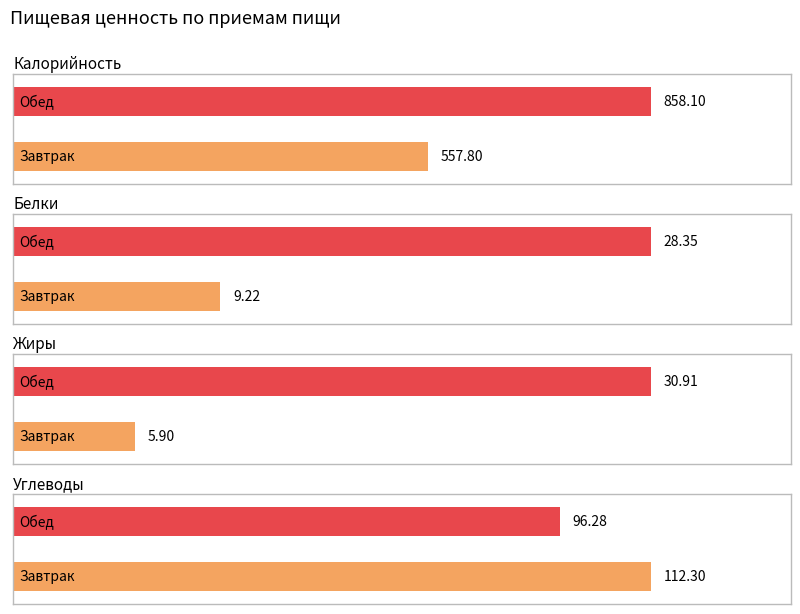

At Завтрак, list the series in order from smallest to largest.

Жиры, Белки, Углеводы, Калорийность